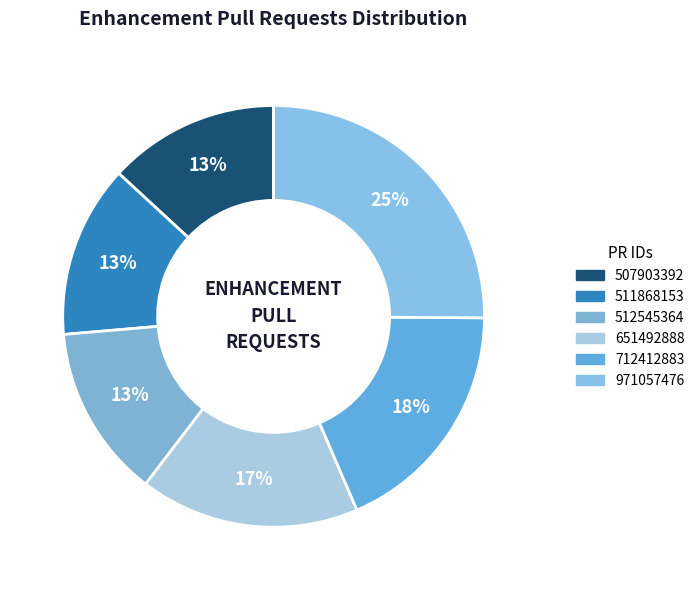

The 512545364 slice represents 1% of the pie. True or false?

False